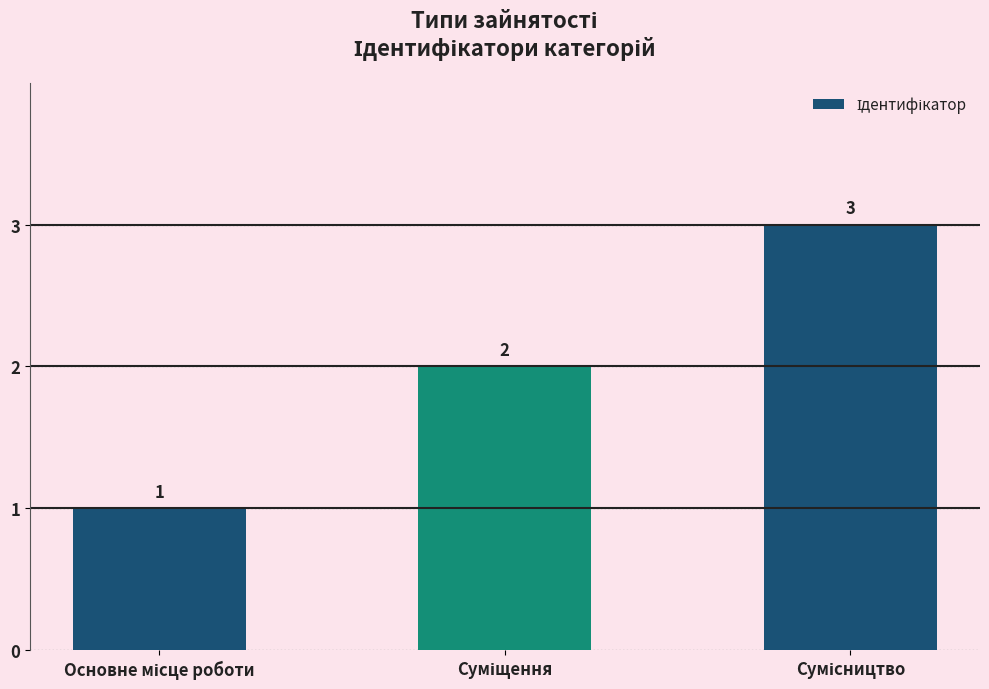

What is the sum of all values?

6